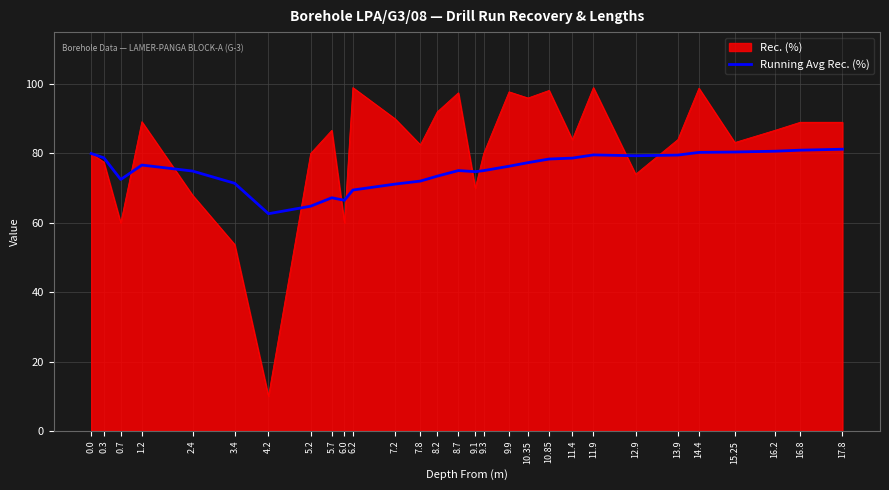

List the series in order of their peak value, highest first.

Rec. (%), Running Avg Rec. (%)